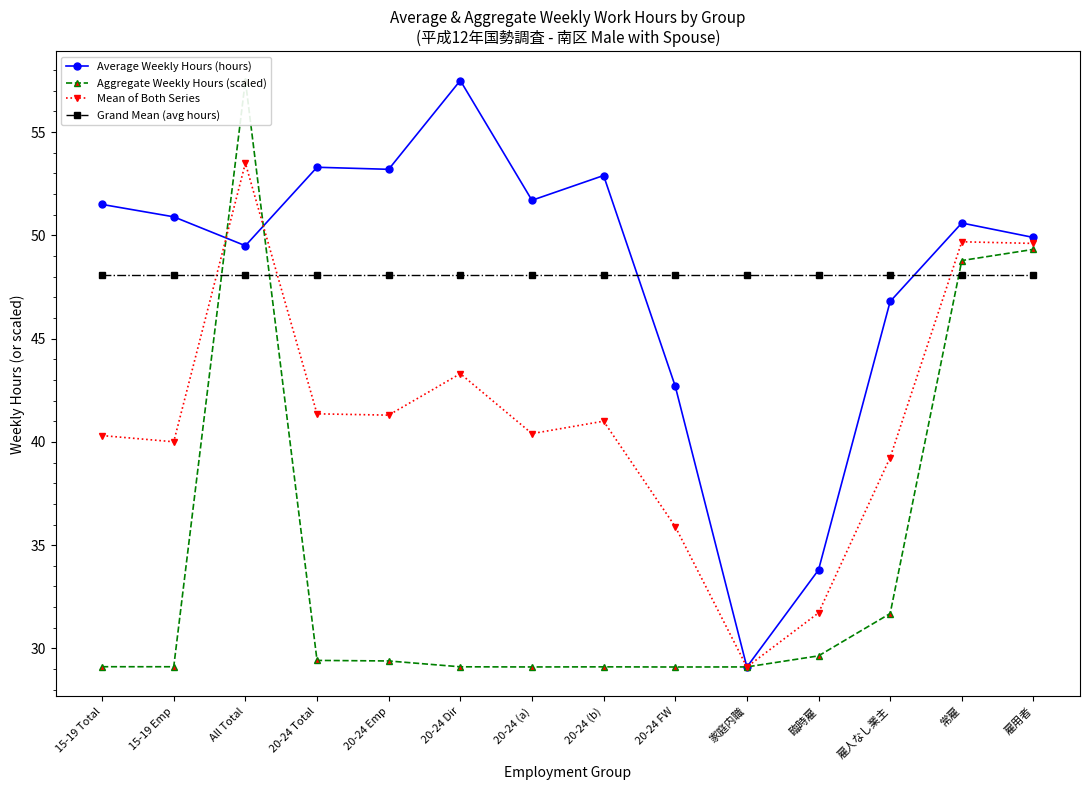

How many times do Average Weekly Hours (hours) and Aggregate Weekly Hours (scaled) cross each other?

4